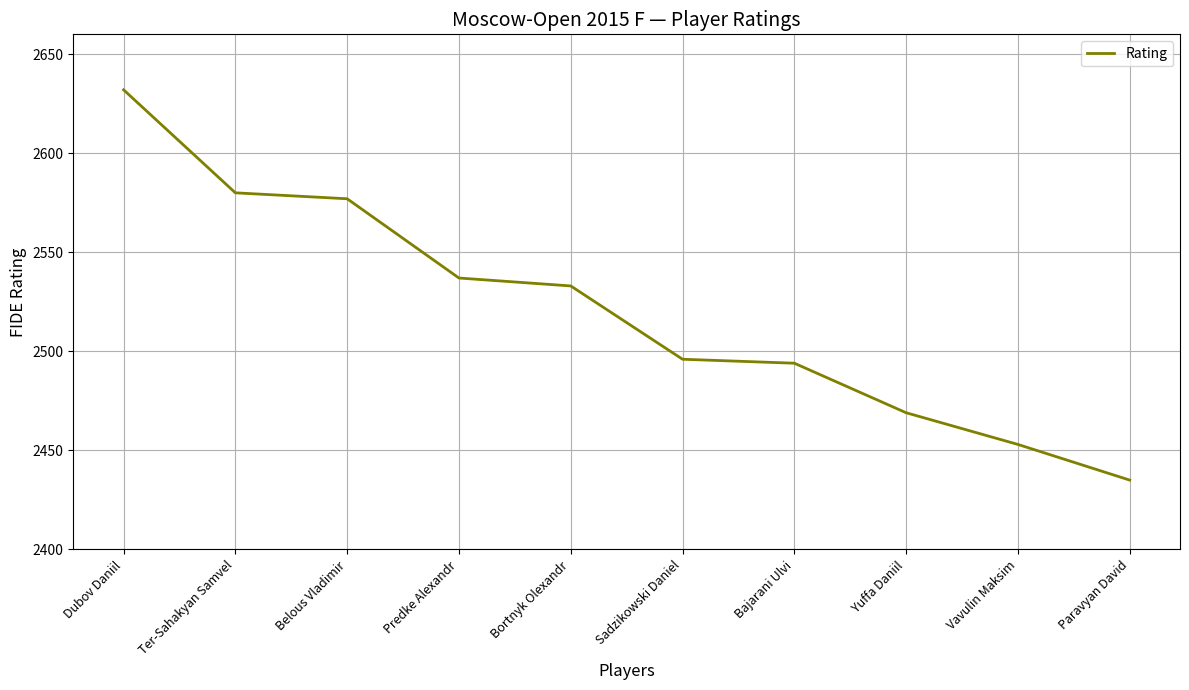

Between Bortnyk Olexandr and Yuffa Daniil, which is larger?

Bortnyk Olexandr